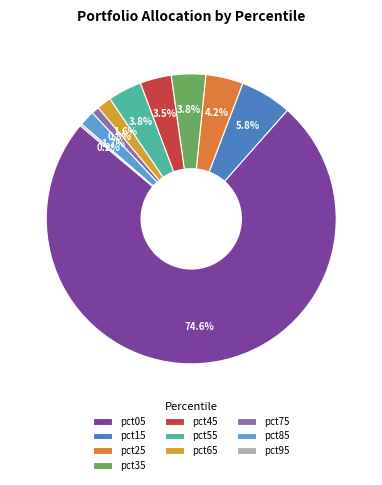

What is the largest slice in the pie chart?

pct05